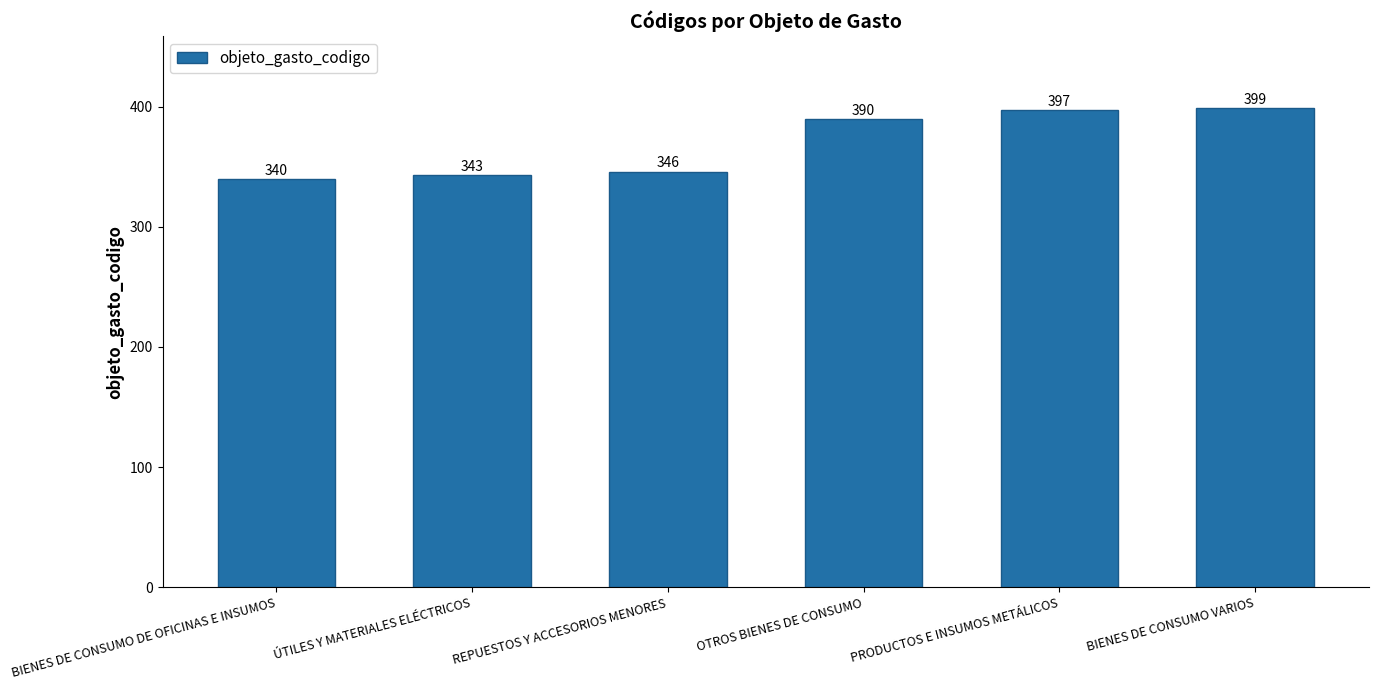

List the labels in order of value, smallest first.

BIENES DE CONSUMO DE OFICINAS E INSUMOS, ÚTILES Y MATERIALES ELÉCTRICOS, REPUESTOS Y ACCESORIOS MENORES, OTROS BIENES DE CONSUMO, PRODUCTOS E INSUMOS METÁLICOS, BIENES DE CONSUMO VARIOS